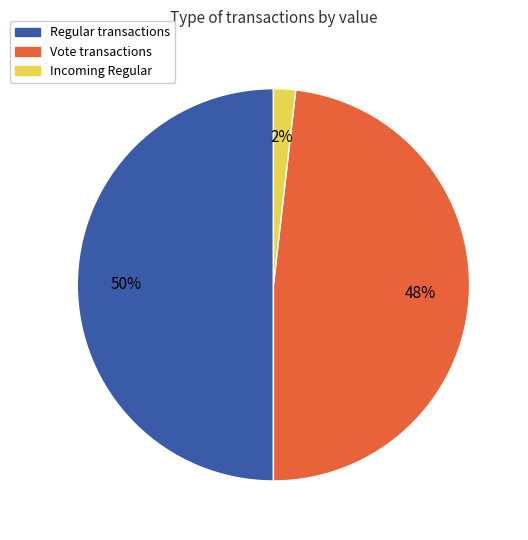

To the nearest percent, what is the average slice percentage?

33%